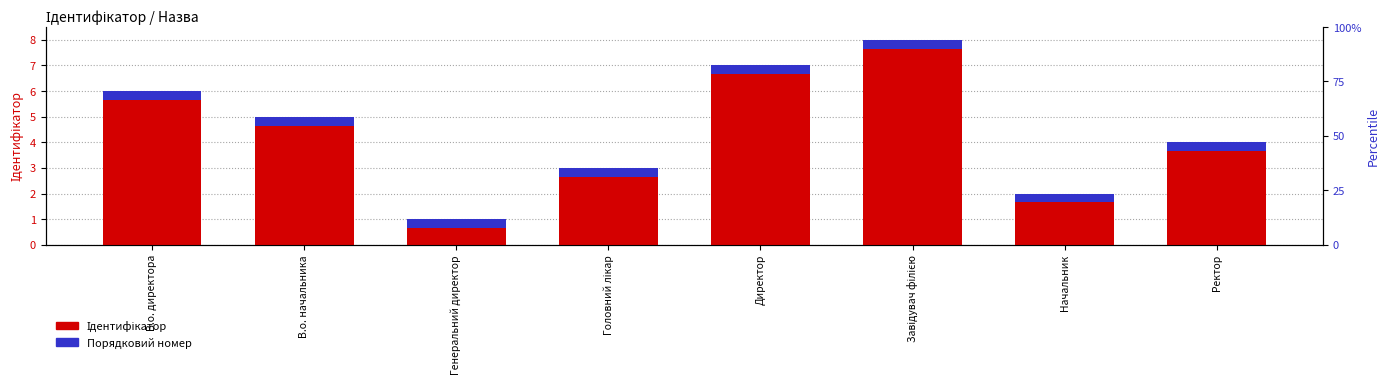

Does the chart contain stacked bars?

No